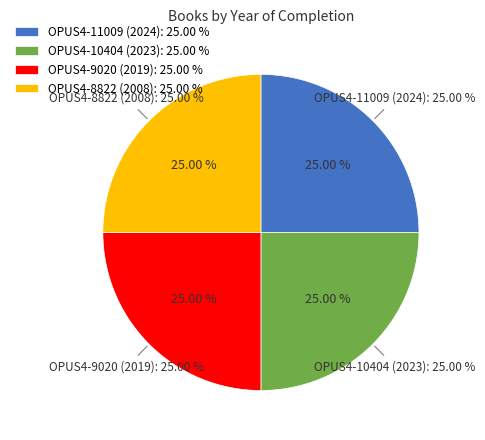

To the nearest percent, what percentage of the pie is OPUS4-11009 (2024)?

25%